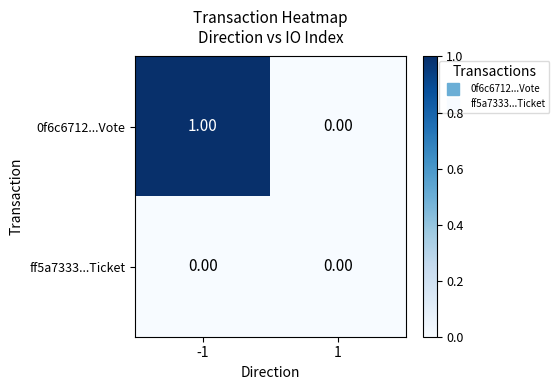

At -1, list the series in order from smallest to largest.

ff5a7333...Ticket, 0f6c6712...Vote